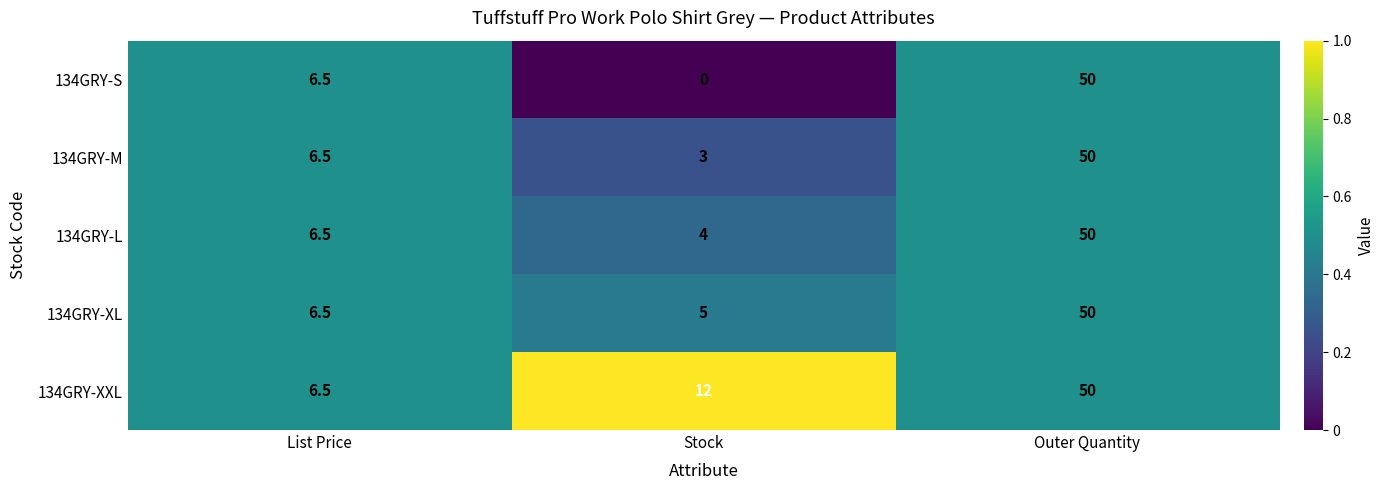

Reading left to right, list all the values displayed in this chart.

134GRY-S: 6.5	0.0	50.0
134GRY-M: 6.5	3.0	50.0
134GRY-L: 6.5	4.0	50.0
134GRY-XL: 6.5	5.0	50.0
134GRY-XXL: 6.5	12.0	50.0